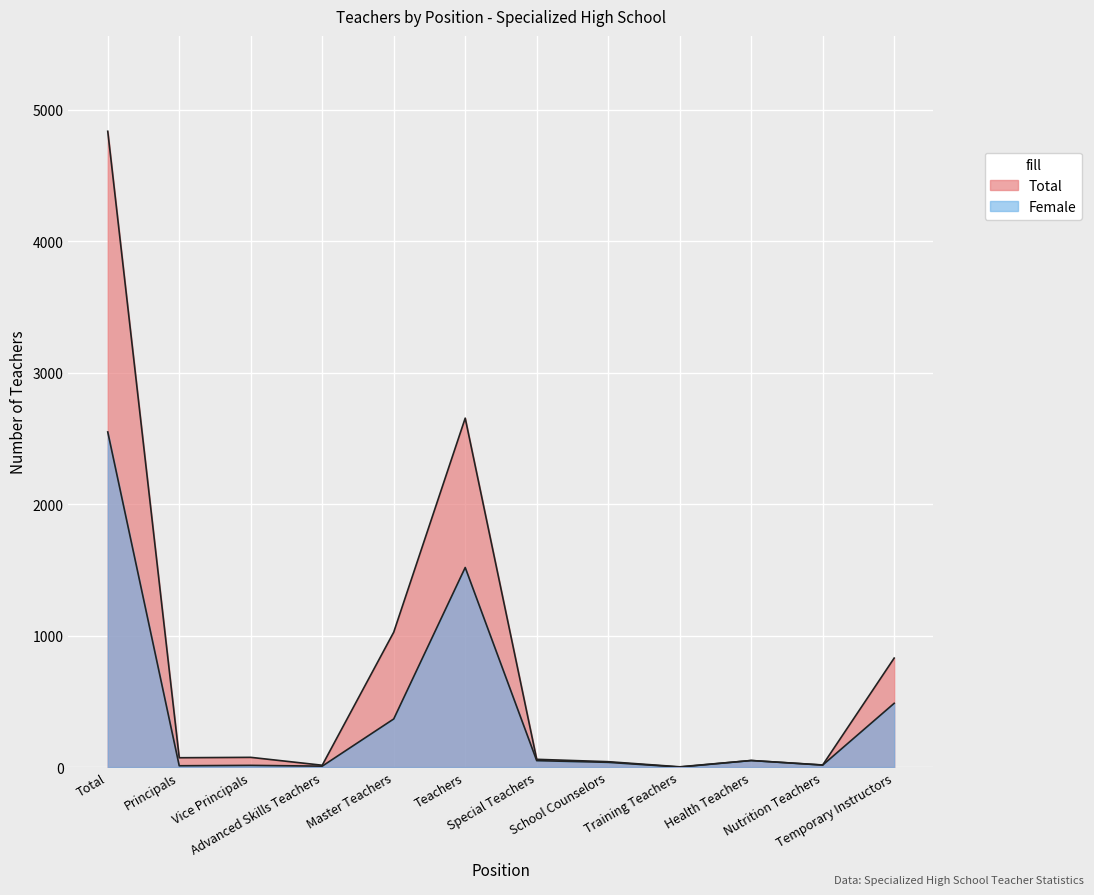

True or false: Total has a value of 50 at Health Teachers.

True